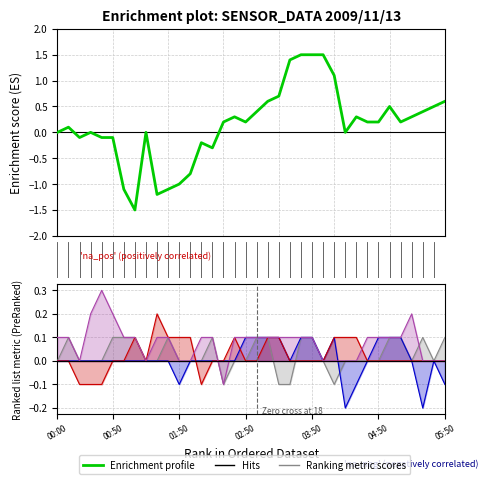

Is it true that   6.565 equals 0.1 at 05:20?

False